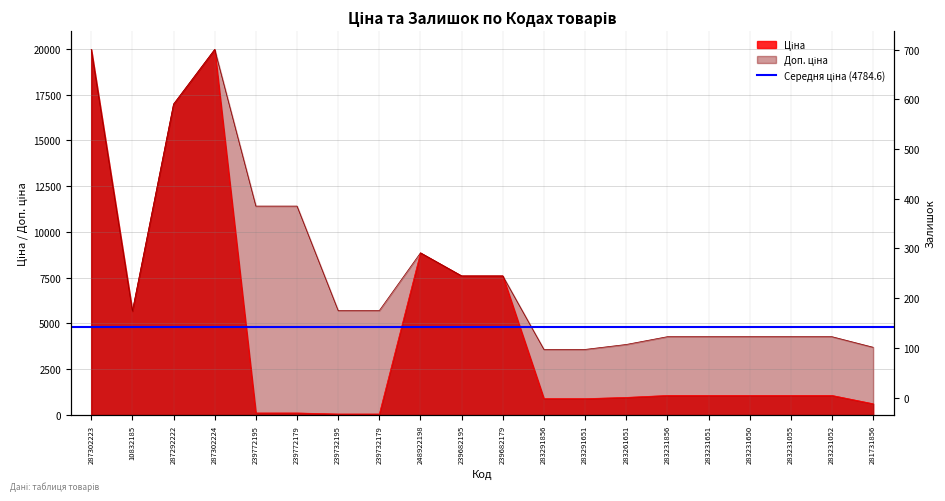

True or false: Доп. ціна and Ціна intersect in this chart.

False